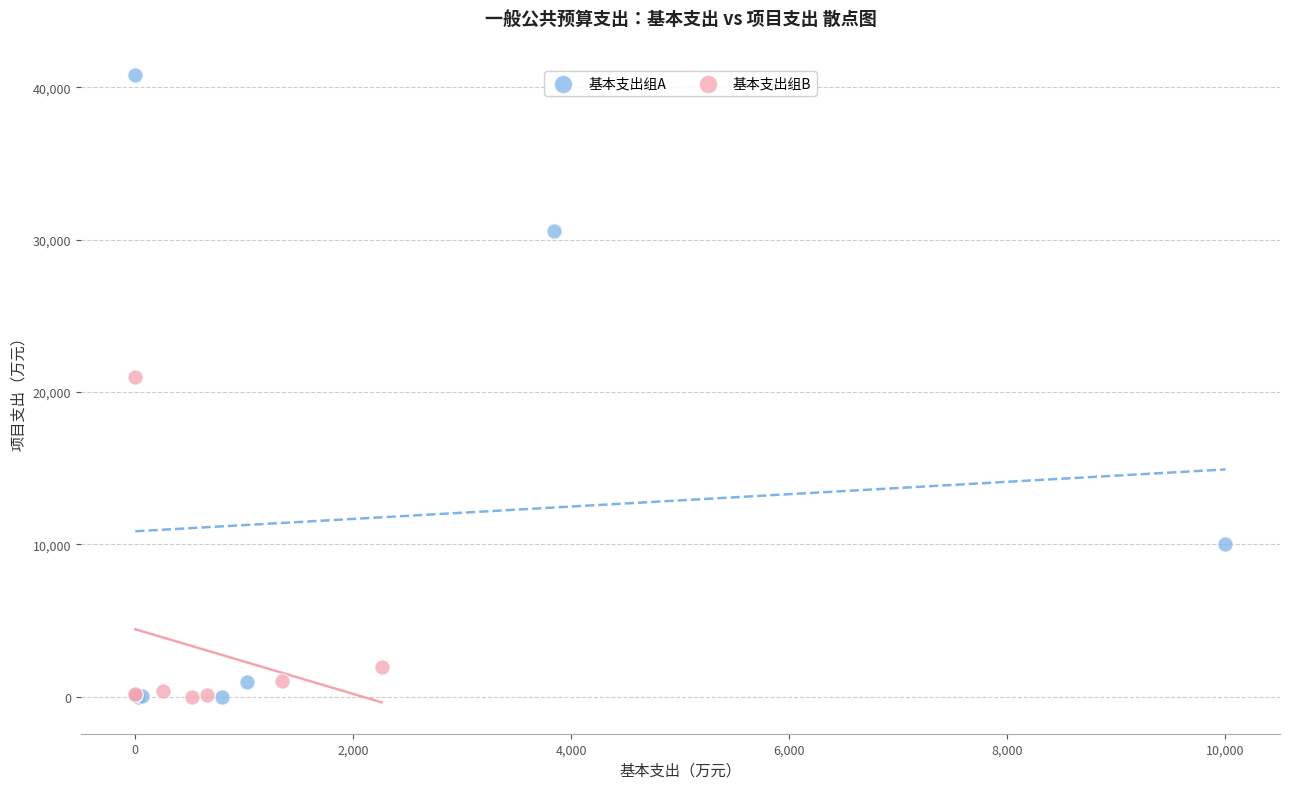

What are all the series names shown in the legend?

基本支出组A, 基本支出组B